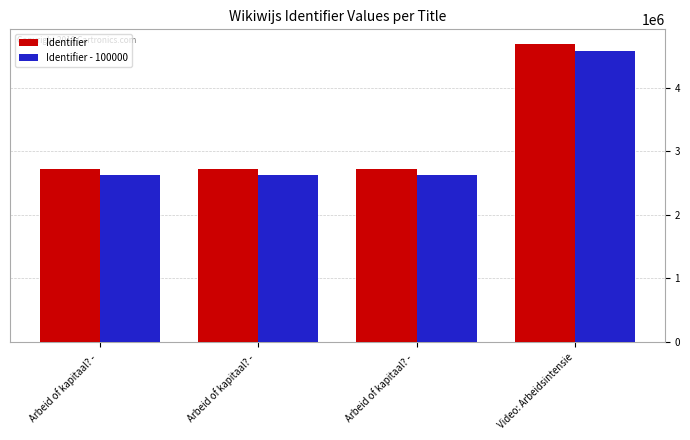

At how many categories does at least one series exceed 2699950?

4